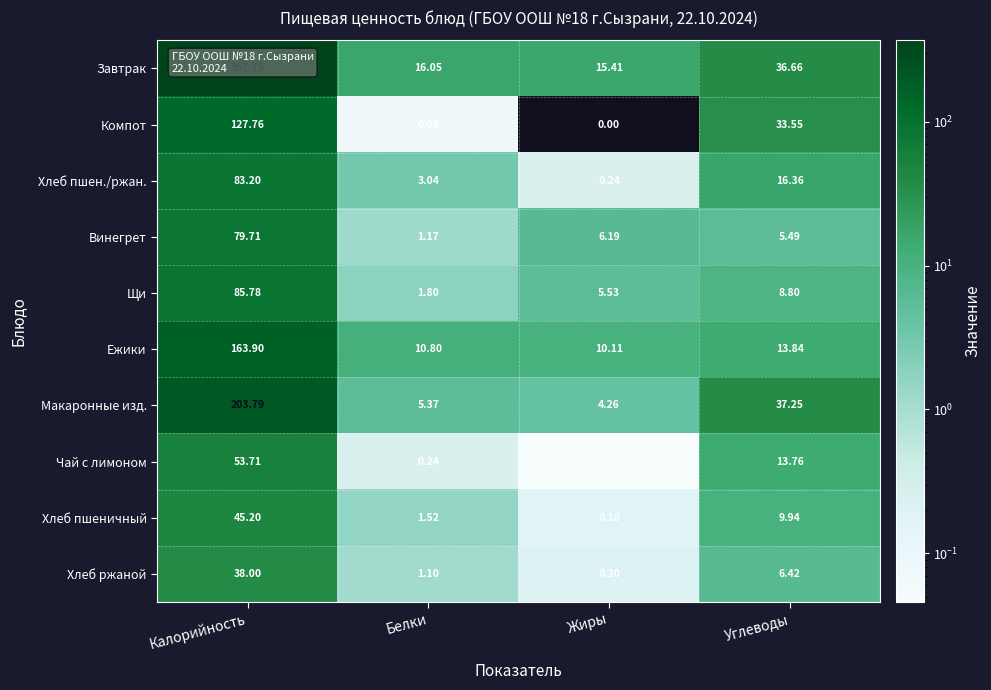

At which label is Хлеб ржаной closest to 19?

Углеводы